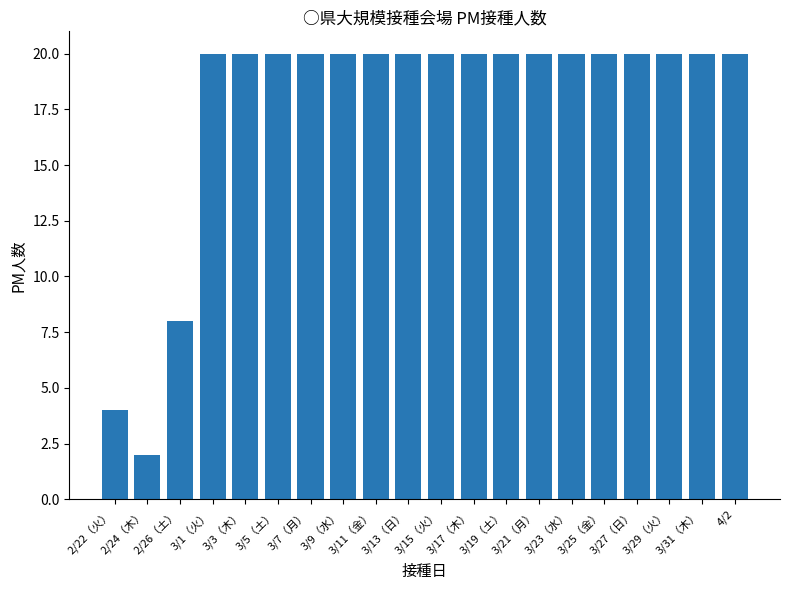

What is the difference between the maximum and minimum values?

18